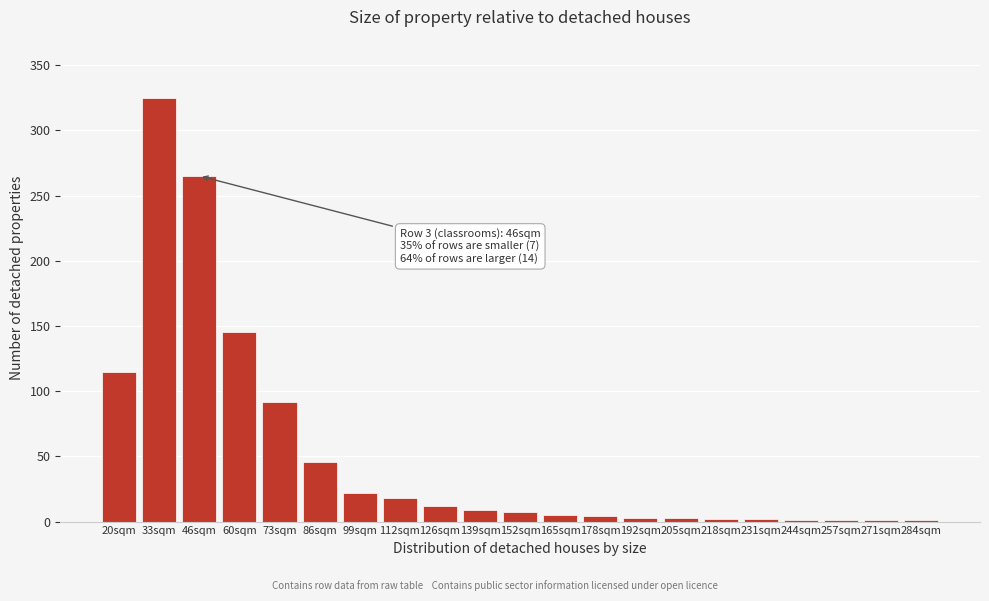

At which label is the value closest to 163?

60sqm